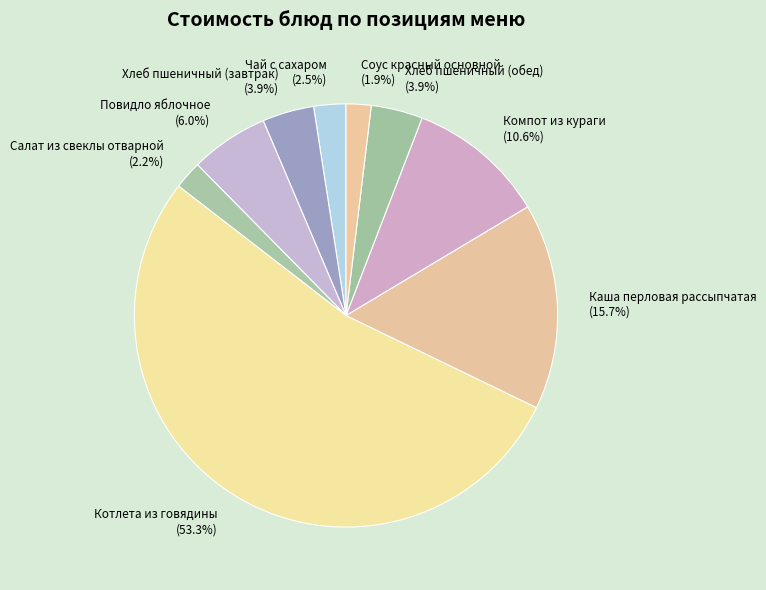

Is Котлета из говядины the majority of the pie?

Yes